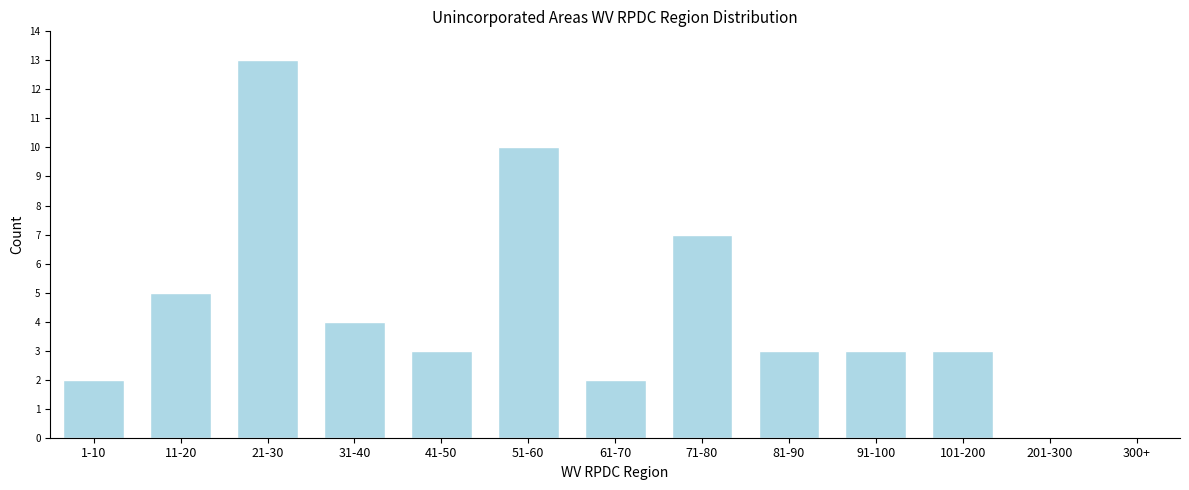

Reading left to right, transcribe all the data shown in this chart.

1-10=2	11-20=5	21-30=13	31-40=4	41-50=3	51-60=10	61-70=2	71-80=7	81-90=3	91-100=3	101-200=3	201-300=0	300+=0